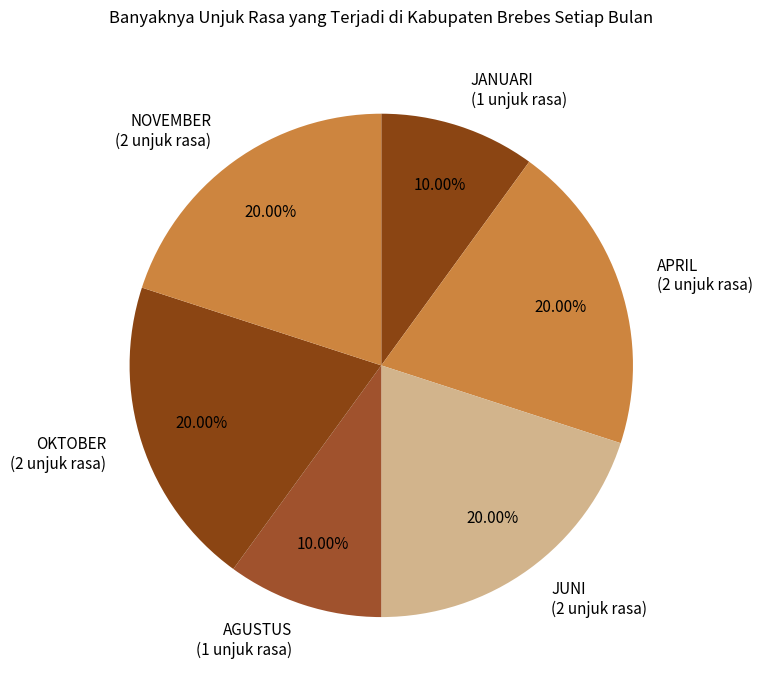

Is the sum of JUNI (2 unjuk rasa) and OKTOBER (2 unjuk rasa) greater than half?

No